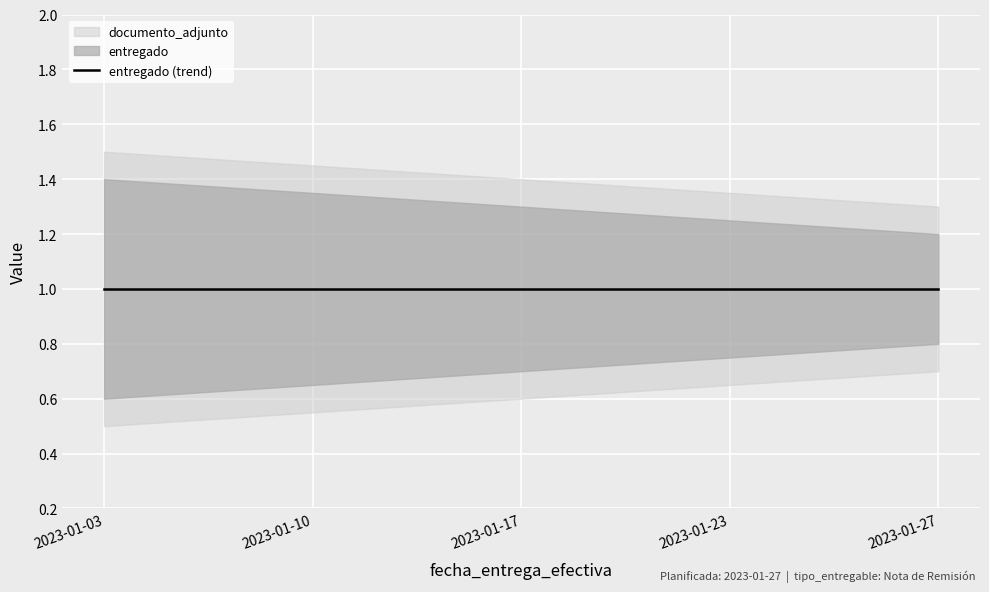

At which category does the chart reach its peak across all series?

2023-01-03